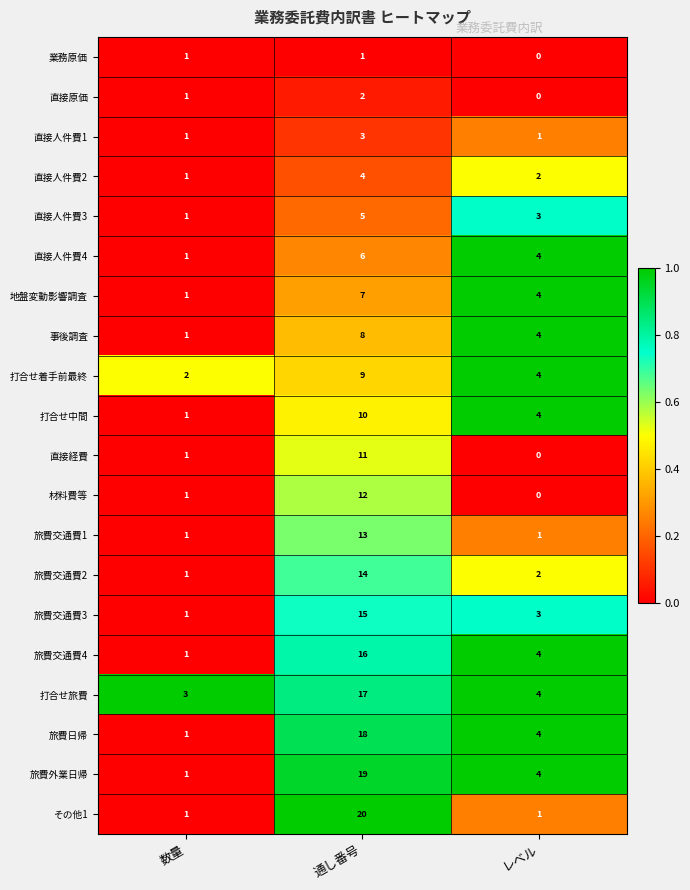

What is the highest value of the 旅費交通費3 series?

15